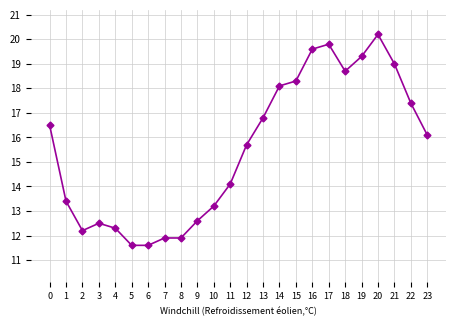

How many lines are shown in the chart?

1